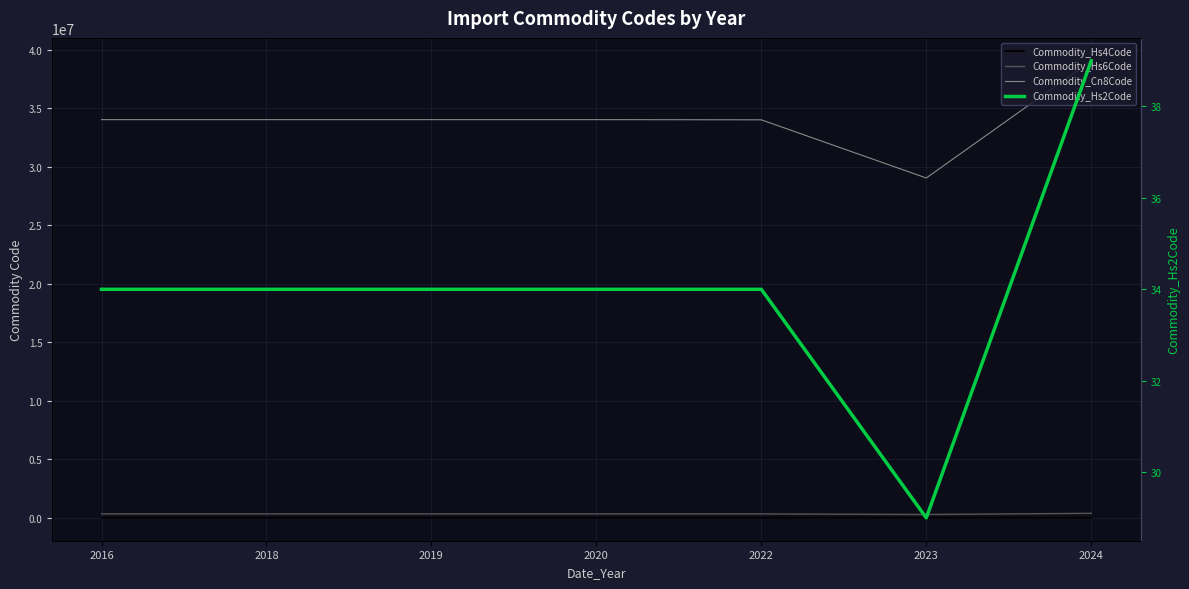

What are all the series names shown in the legend?

Commodity_Hs4Code, Commodity_Hs6Code, Commodity_Cn8Code, Commodity_Hs2Code